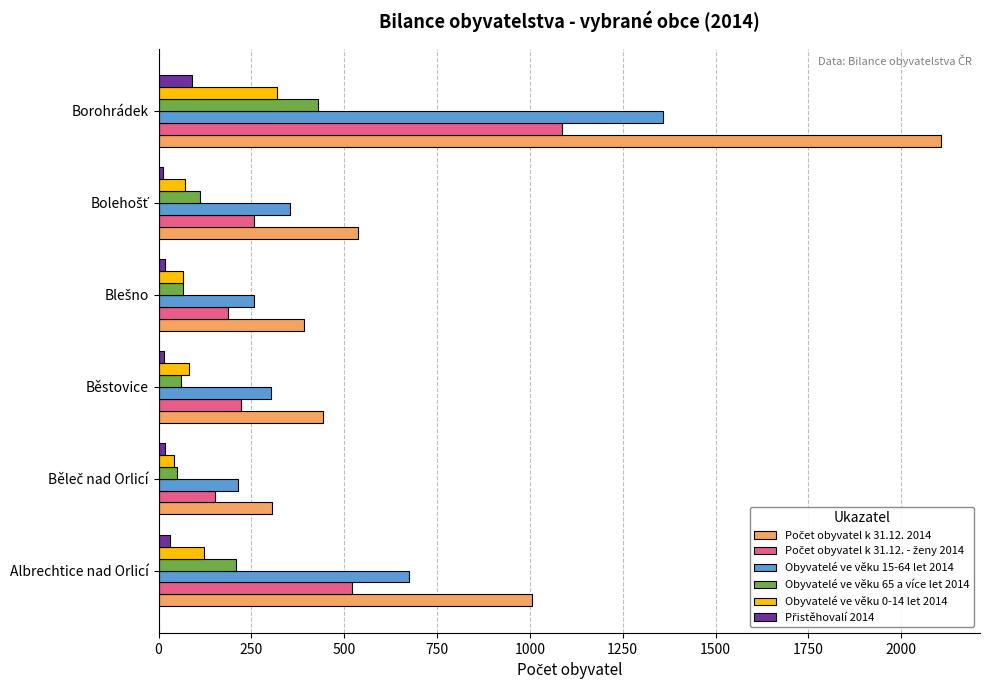

True or false: Obyvatelé ve věku 0-14 let 2014 has a value of 123 at Albrechtice nad Orlicí.

True